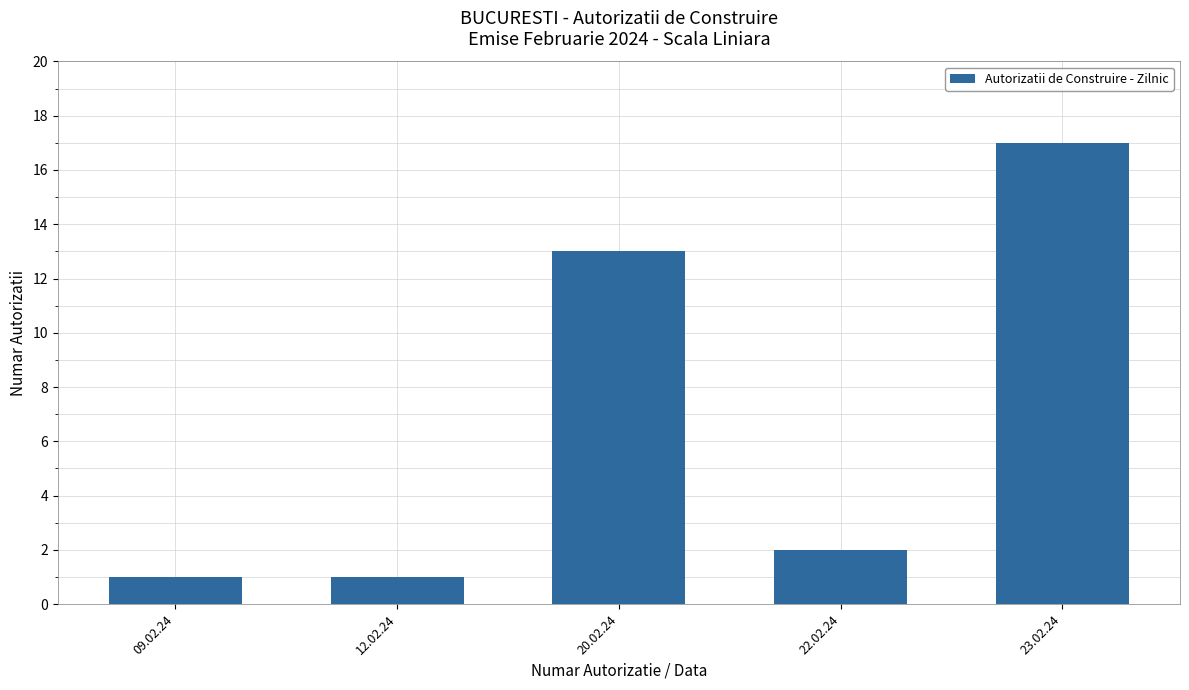

At which category does the chart reach its peak across all series?

23.02.24